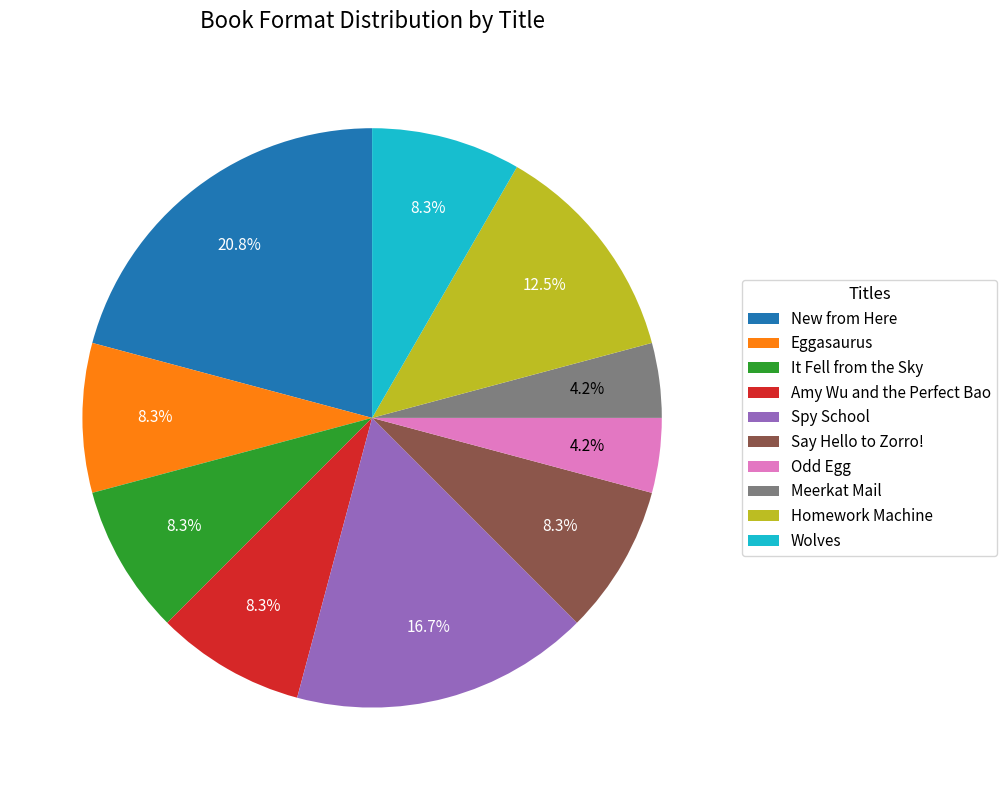

To the nearest percent, what percentage of the pie is Amy Wu and the Perfect Bao?

8%